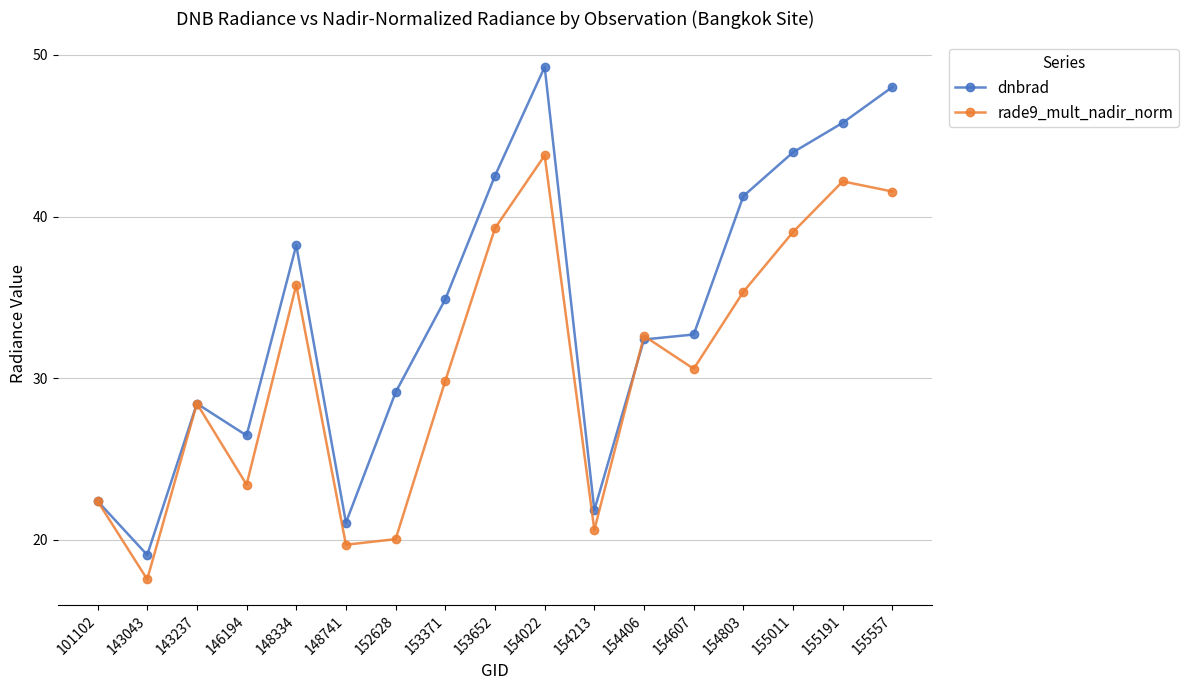

List the series in order of their overall mean, highest first.

dnbrad, rade9_mult_nadir_norm